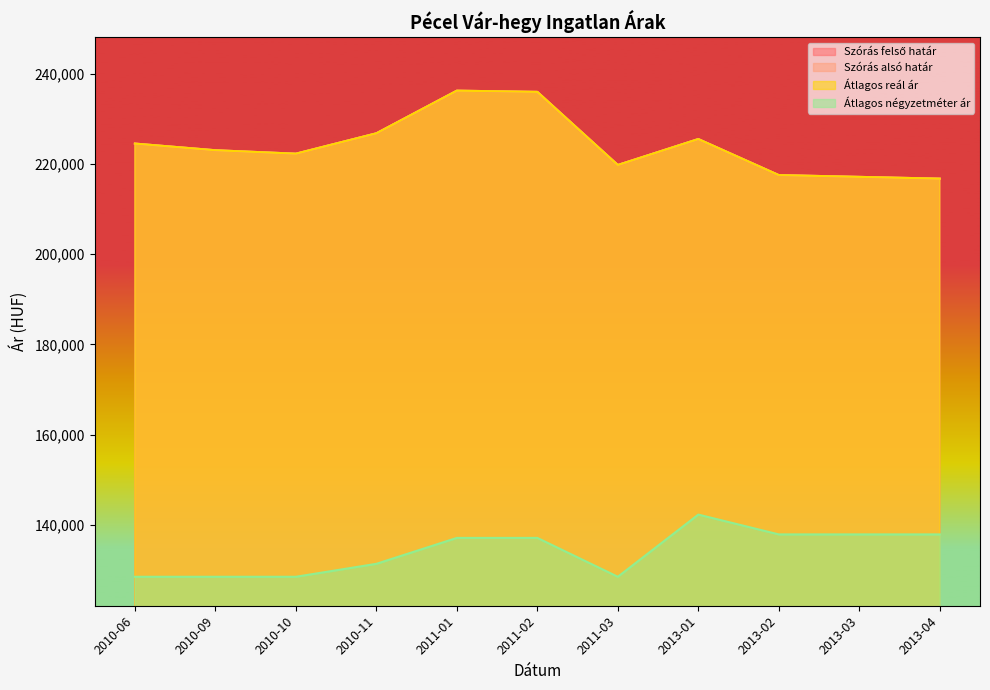

What is the minimum value shown in the chart?

128448